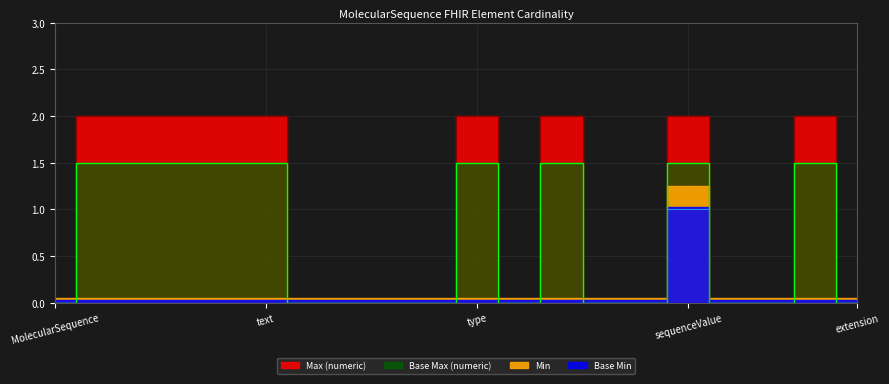

True or false: Min and Base Max (numeric) intersect in this chart.

False